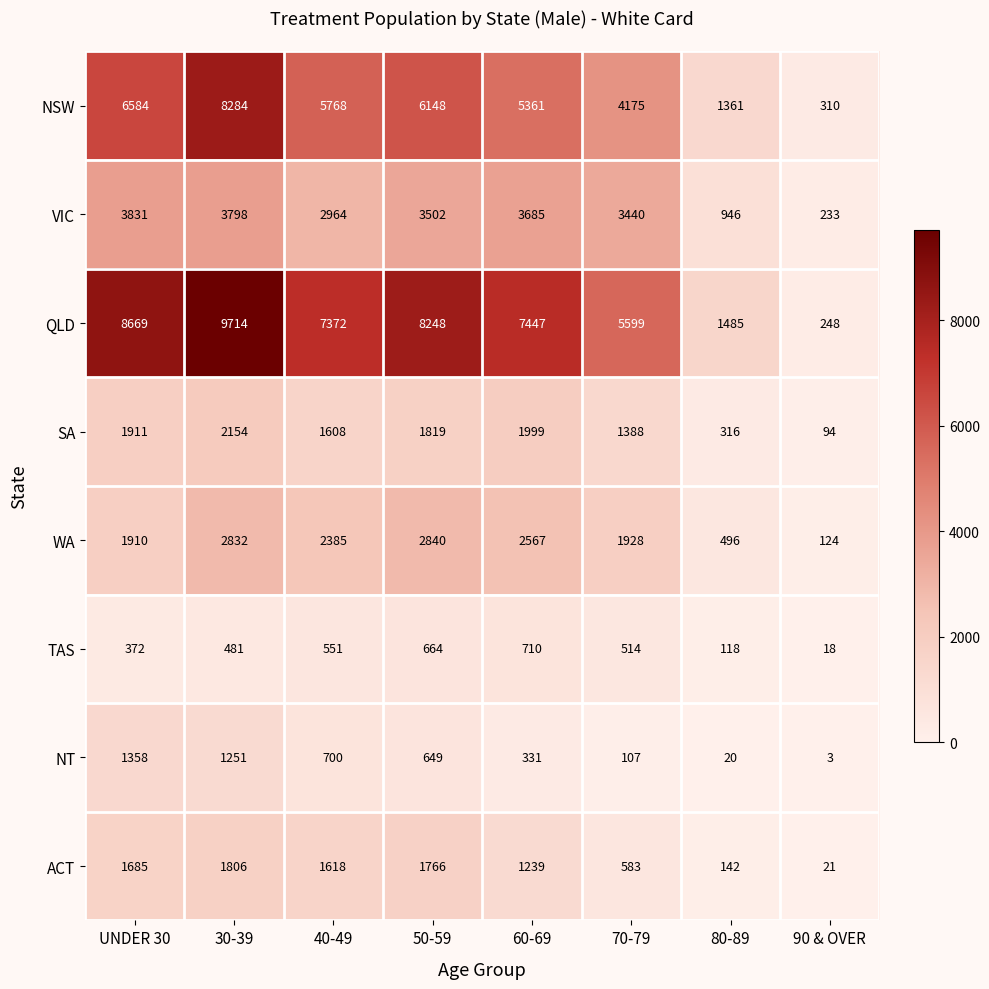

What is the total value across all series at 50-59?

25636